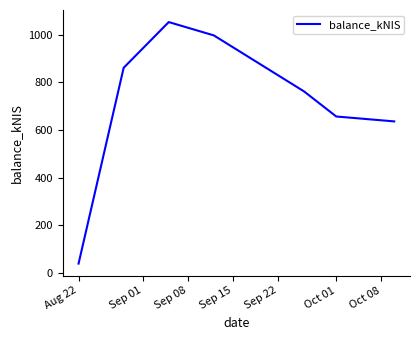

How many interior local peaks (higher than both neighbors) does the data have?

1